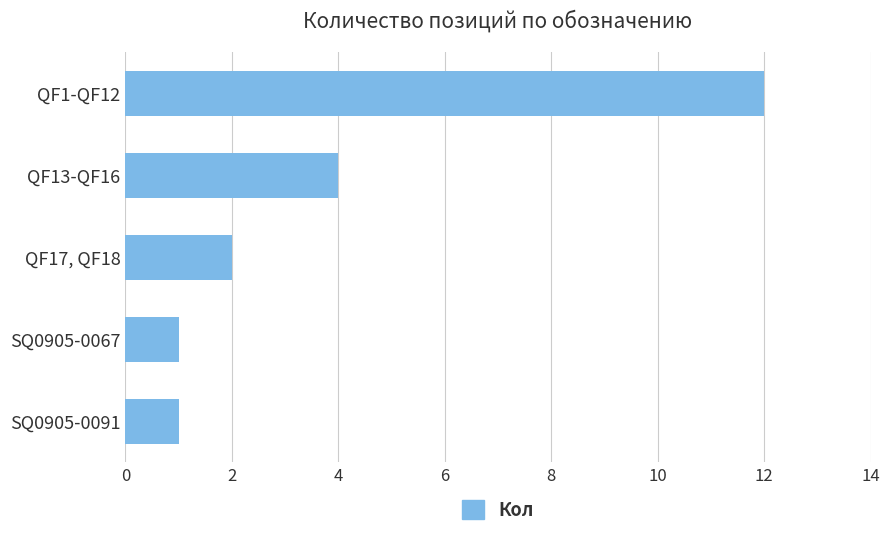

What is the difference between the maximum and second lowest values?

11